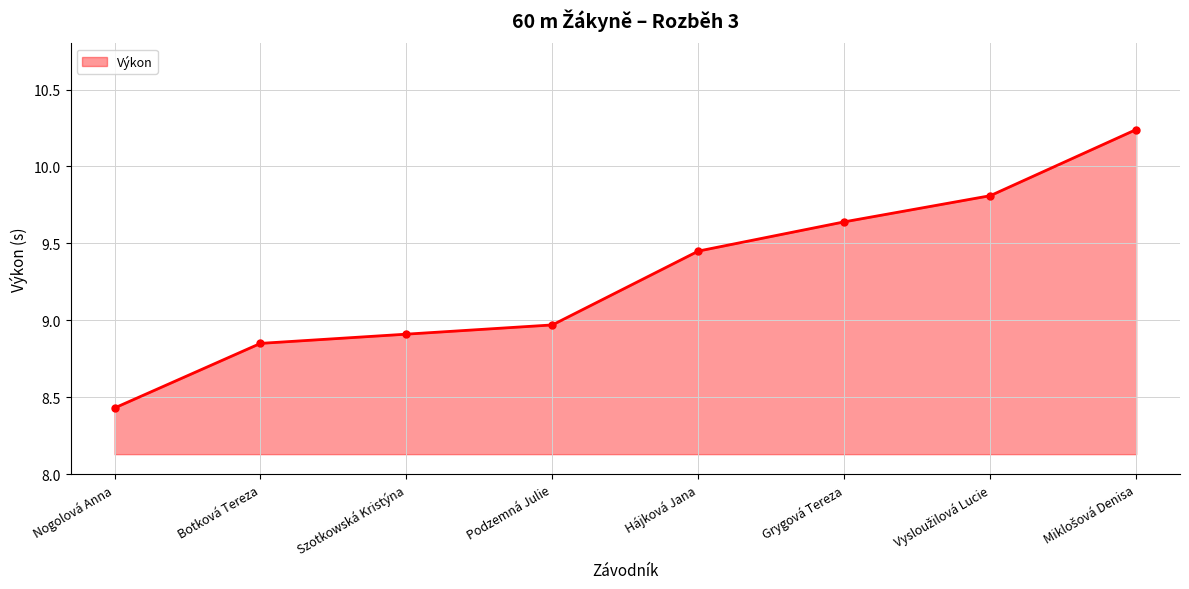

How many distinct data groups are displayed?

1